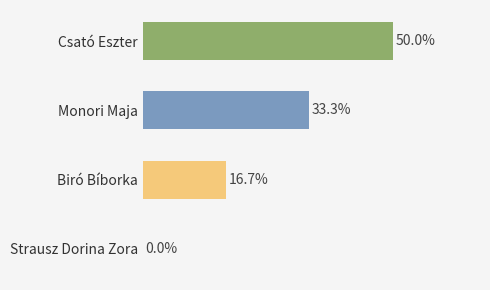

At which category does the chart reach its peak across all series?

Csató Eszter